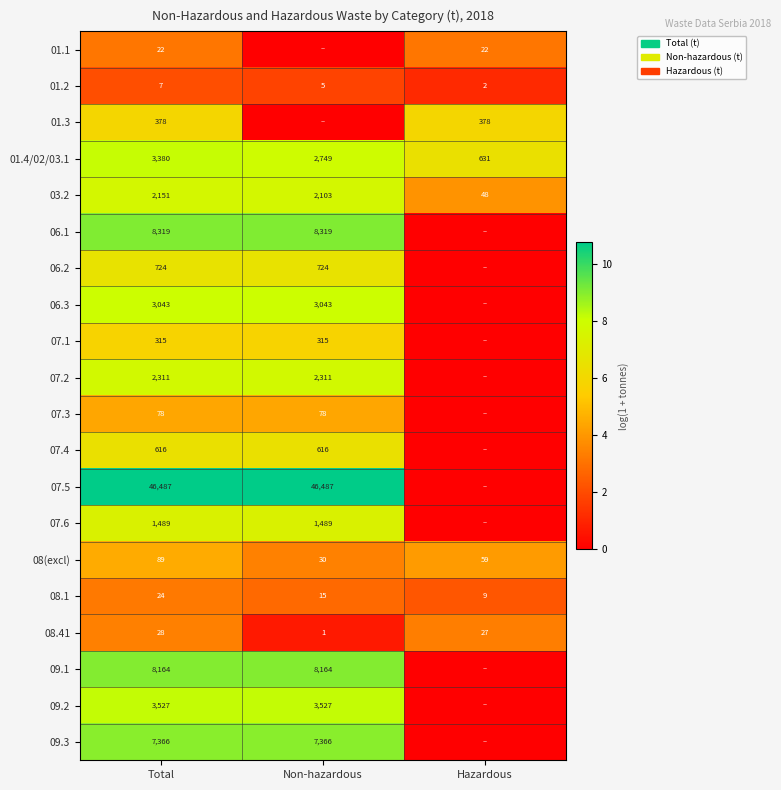

What is the spread (max minus min) of values at Hazardous?

6.4